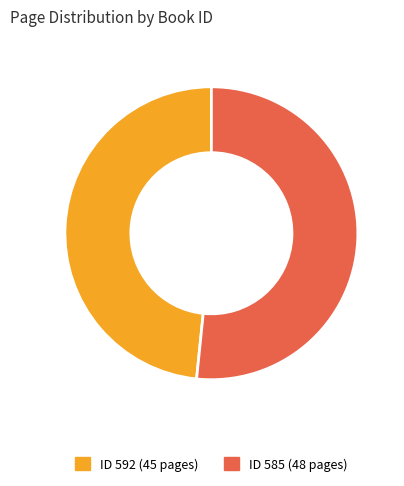

Is there a majority slice in this chart?

Yes